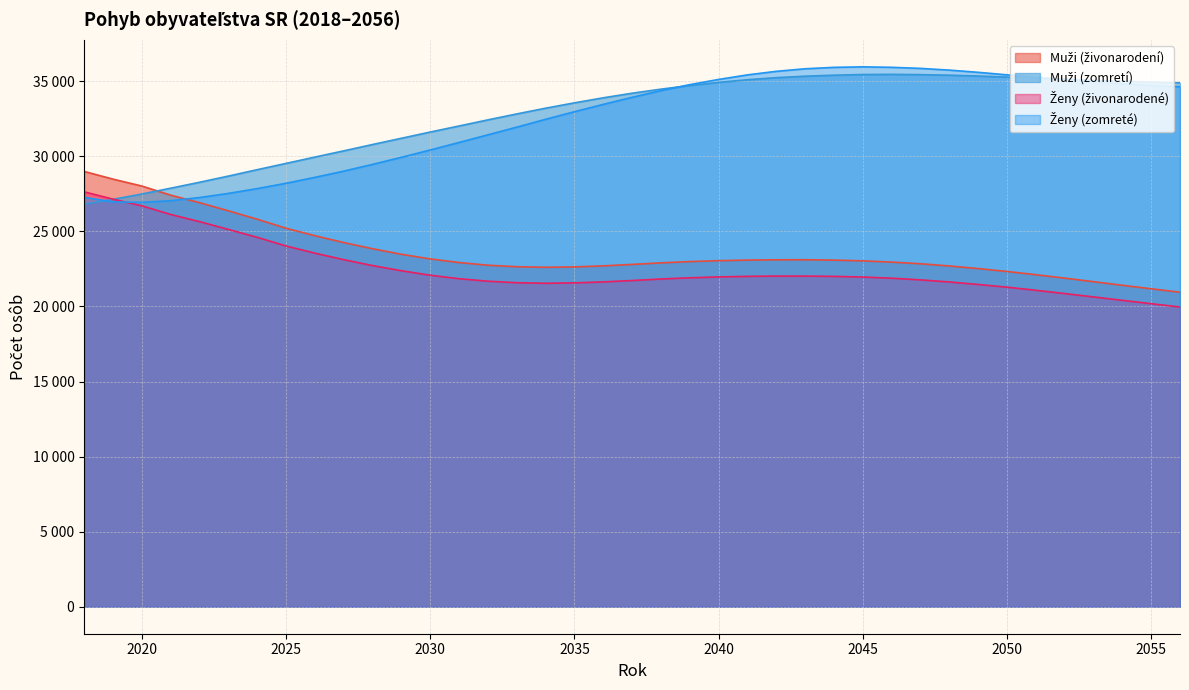

How many series are shown in this chart?

4